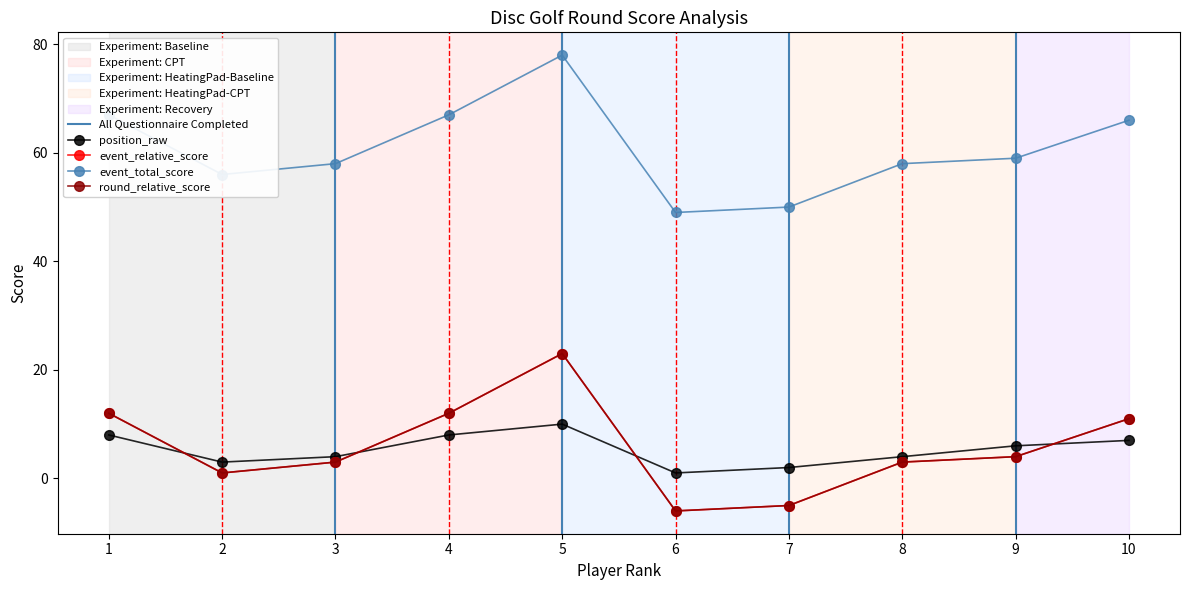

What is the difference between the second highest and second lowest values in the event_relative_score series?

17